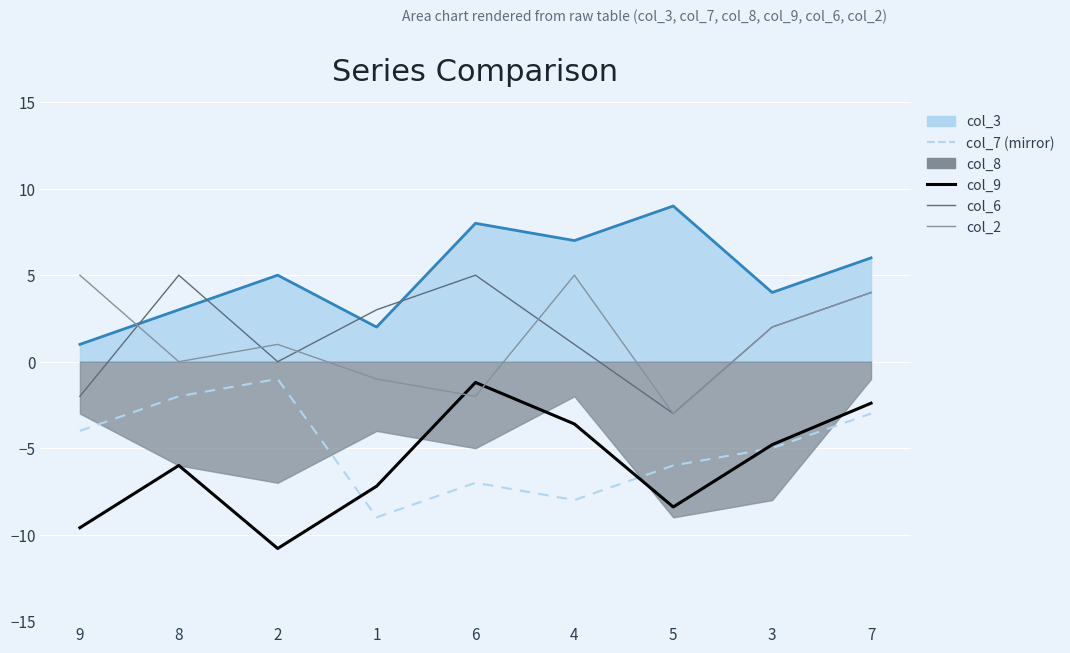

At which category does the chart reach its peak across all series?

8